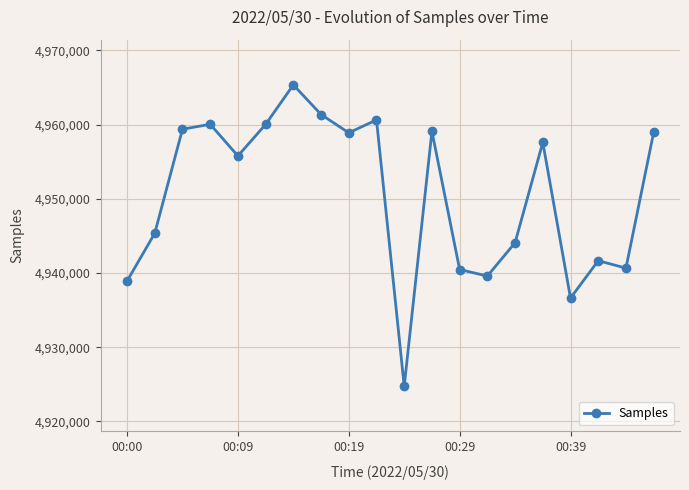

Does the chart have visible grid lines?

Yes